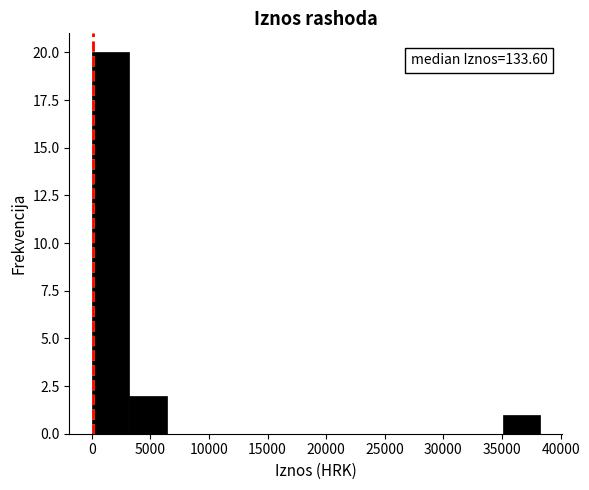

Over which range of the x-axis is the bar tallest?

0 to 3000